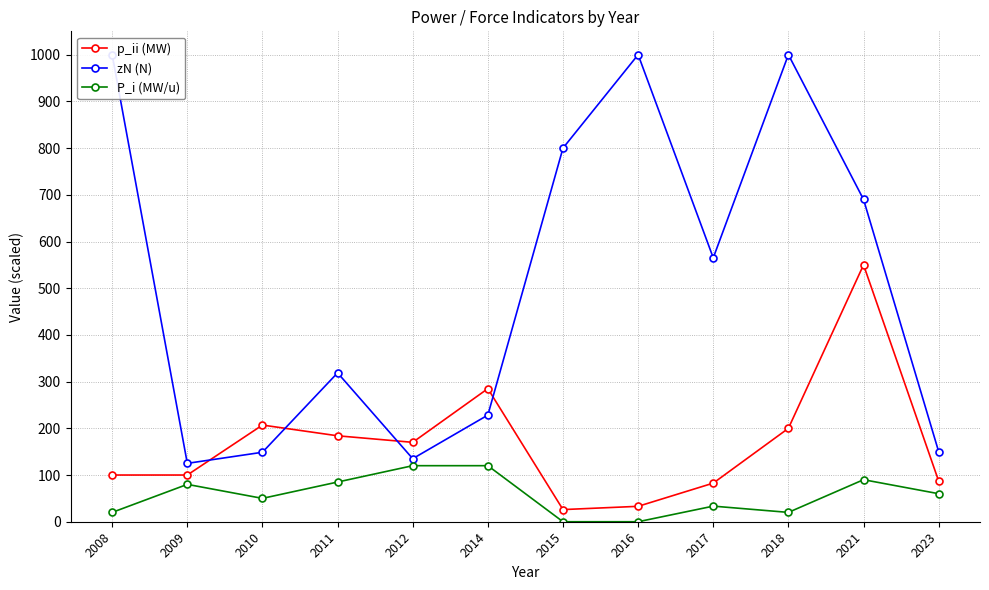

Where do zN (N) and p_ii (MW) first cross each other?

2009 and 2010